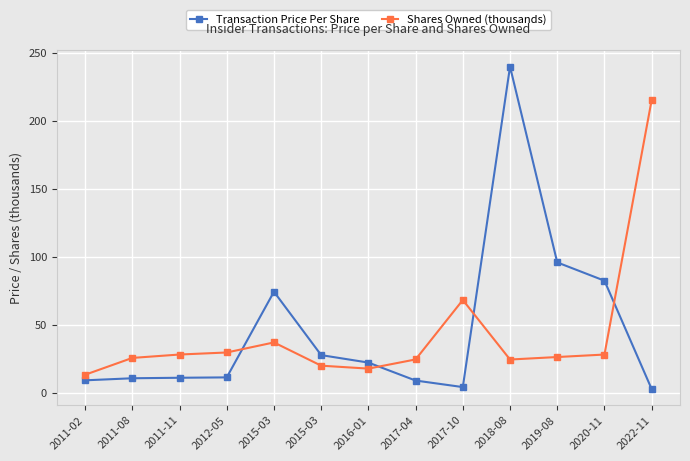

After their last crossing, which series has the higher values: Transaction Price Per Share or Shares Owned (thousands)?

Shares Owned (thousands)